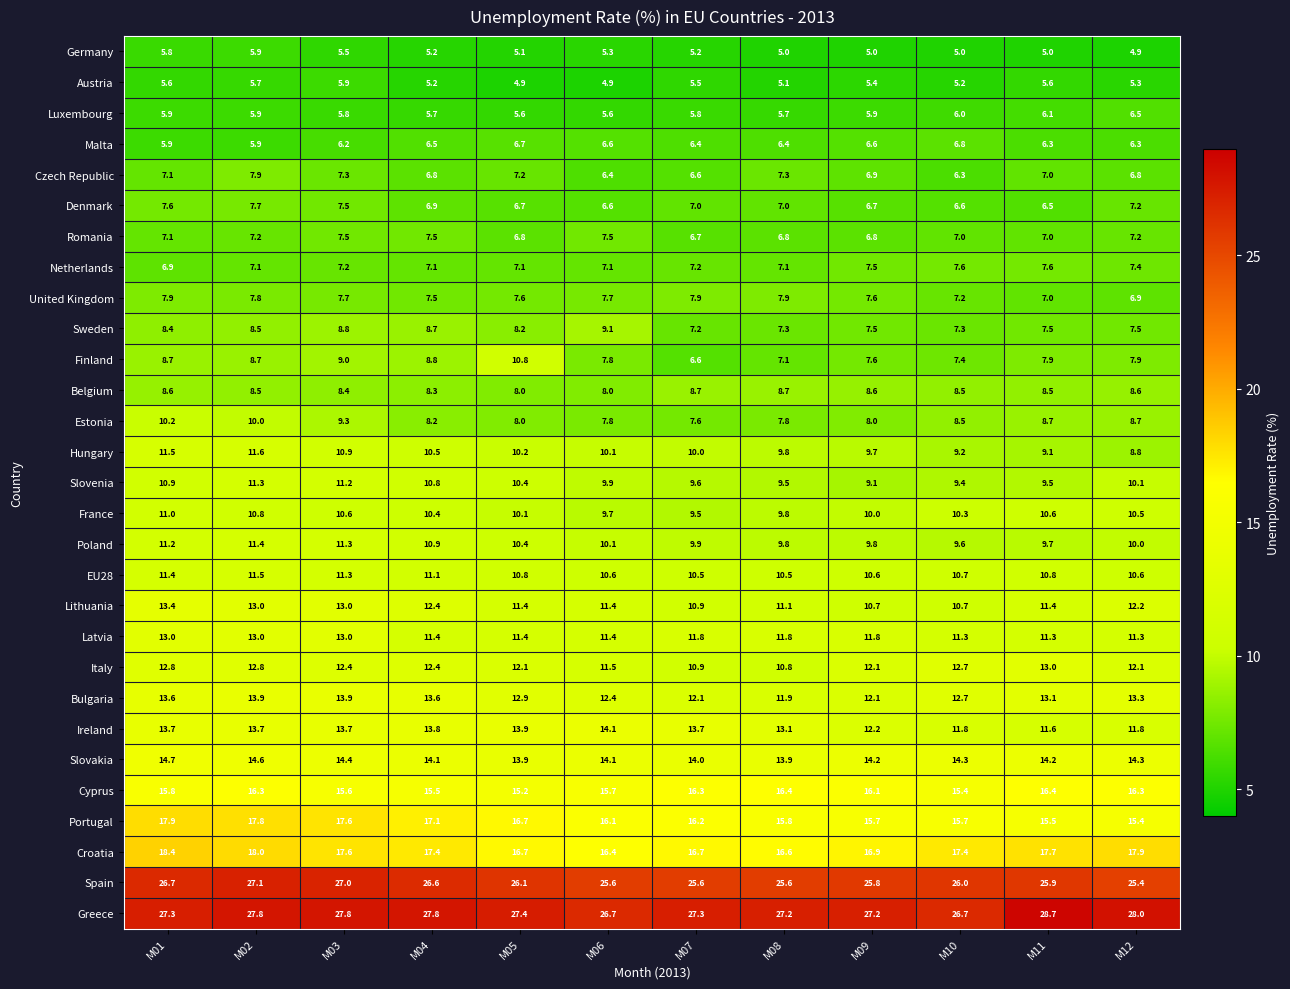

What is the spread (max minus min) of values at M06?

21.8